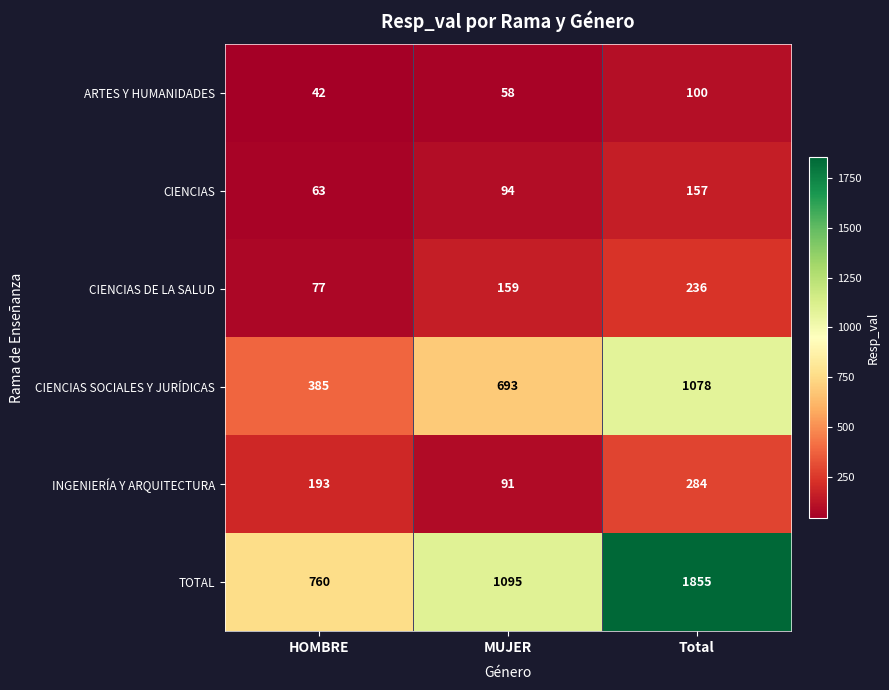

What is the smallest value displayed?

42